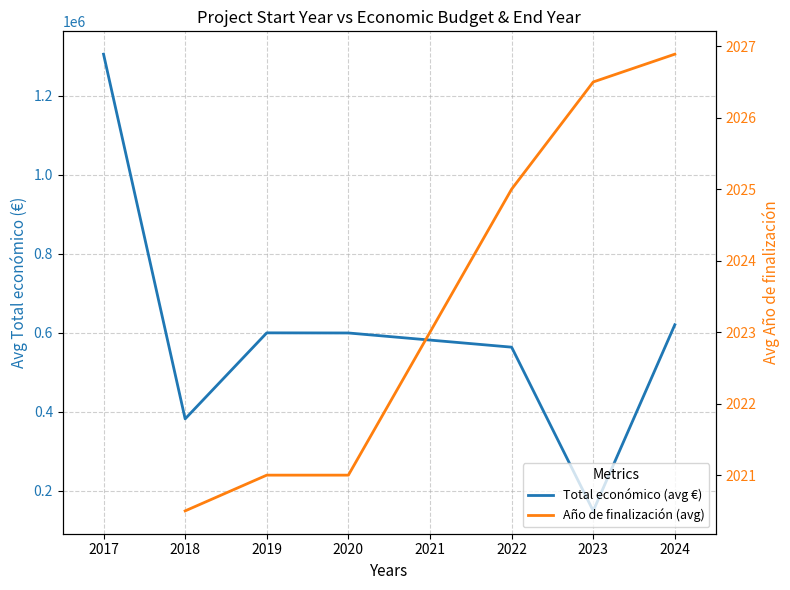

What is the smallest value displayed?

2020.5